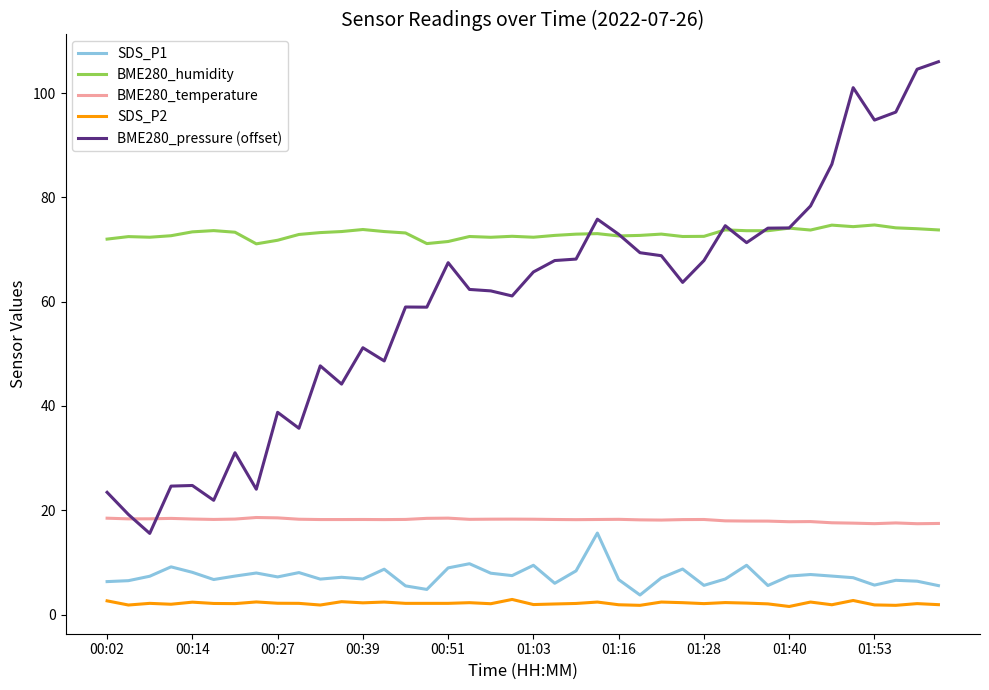

Which series has the widest spread of values?

BME280_pressure (offset)